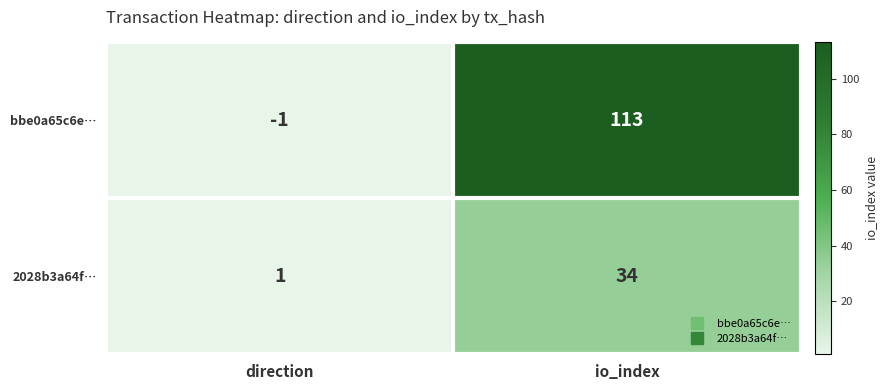

Which series has the widest spread of values?

bbe0a65c6e…